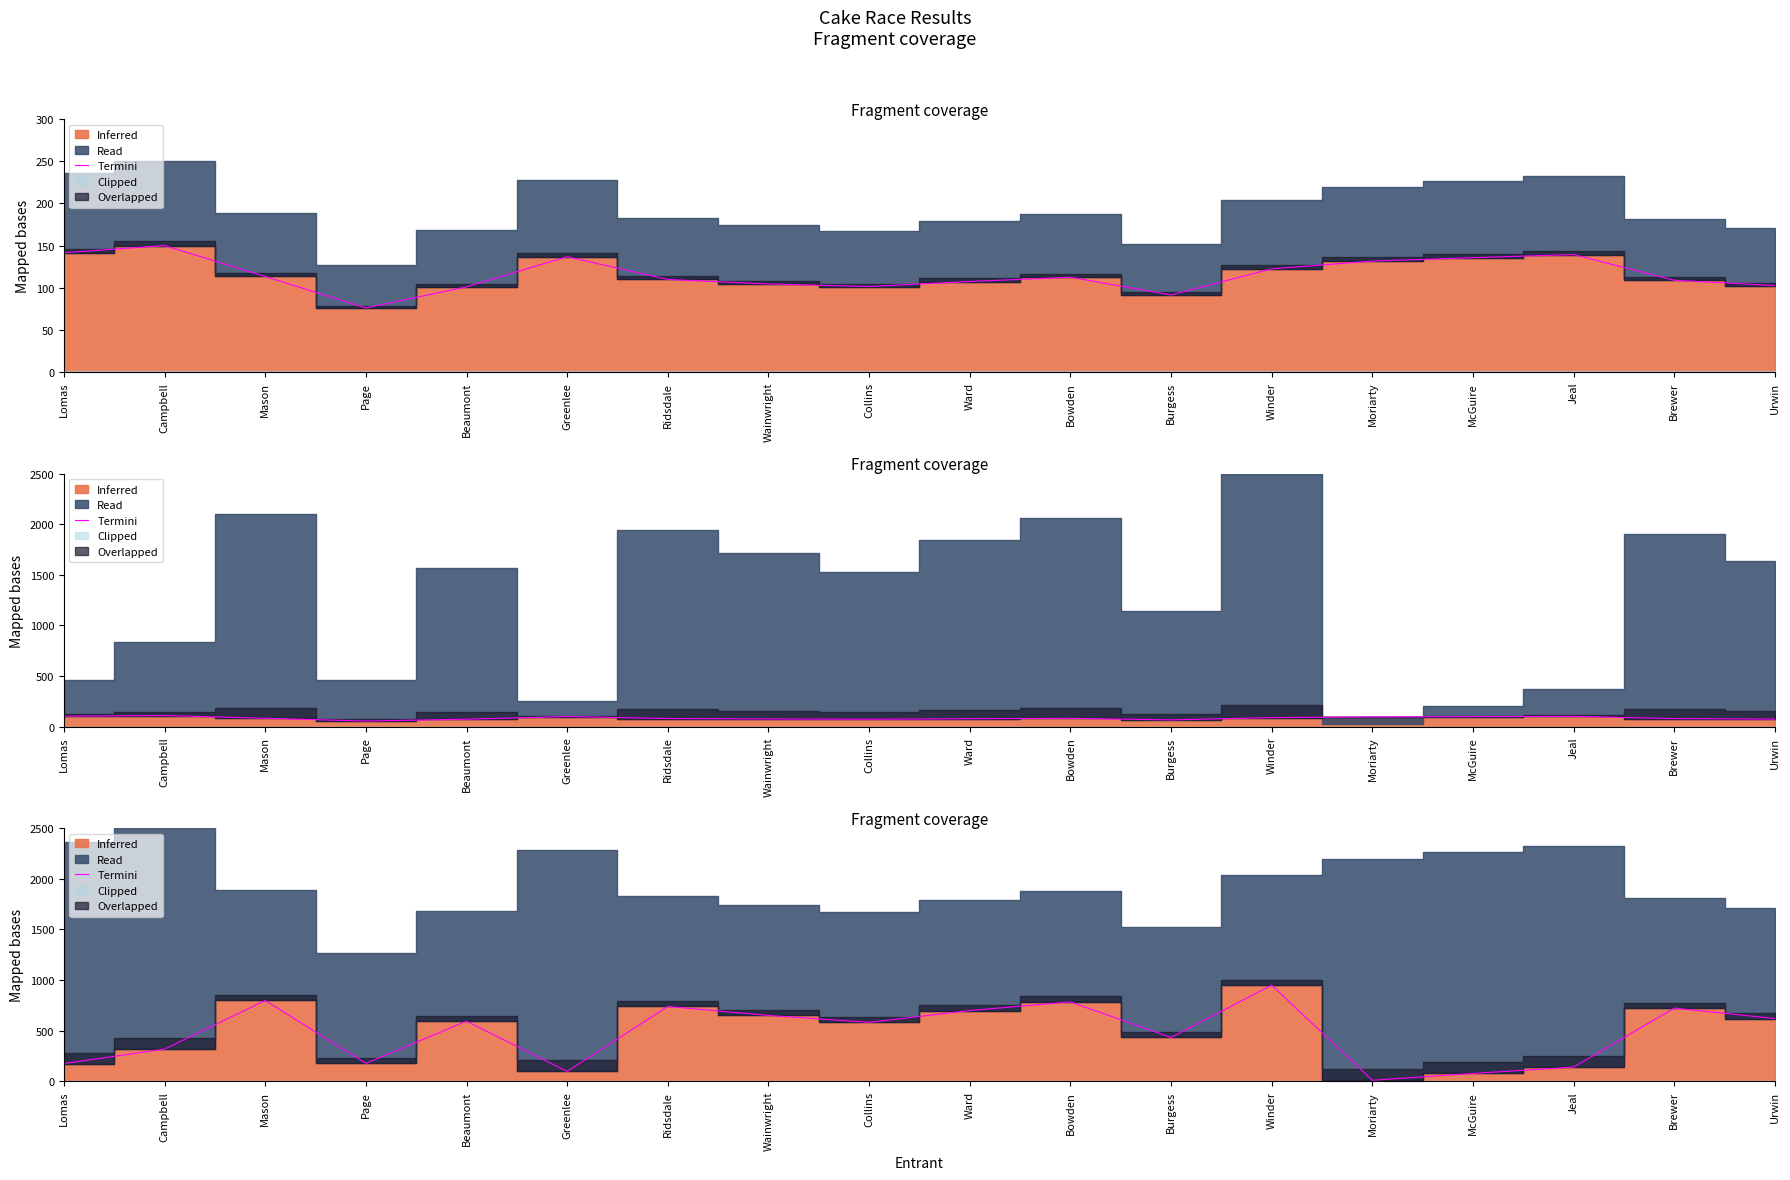

What is the change in value from Mason to Urwin?

-178.3